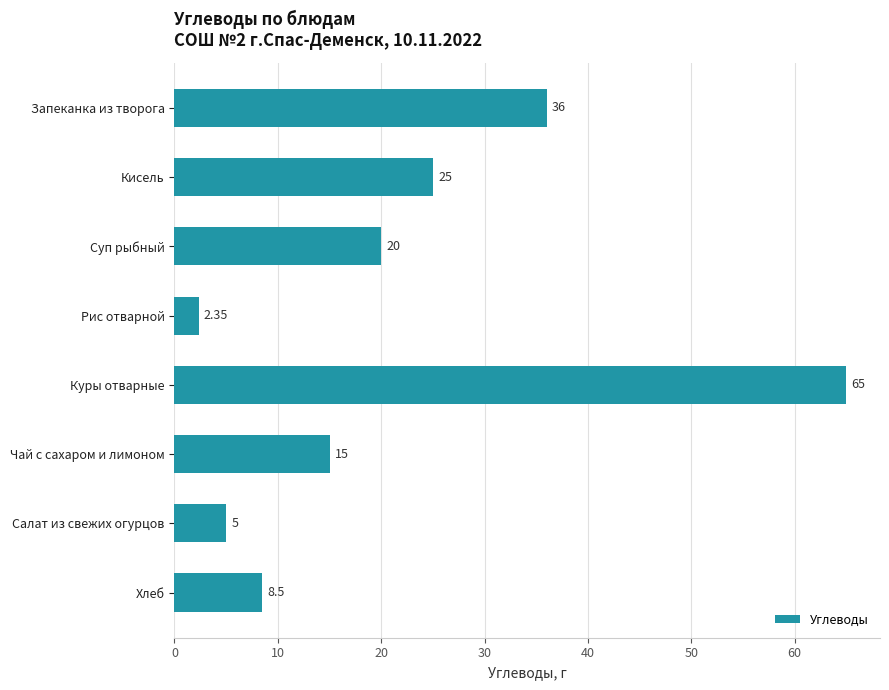

Which label corresponds to the largest value in the chart?

Куры отварные